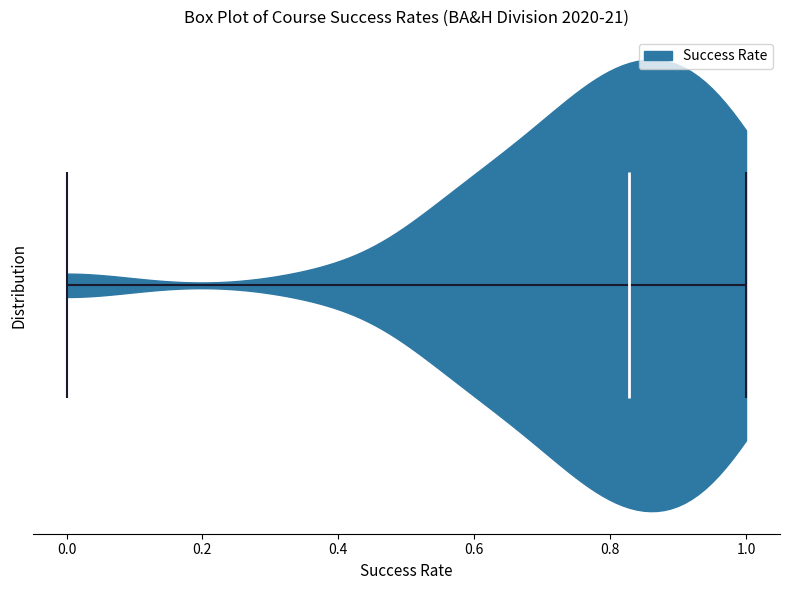

What is the lowest point the violin reaches on the x-axis? The values are not printed on the chart, so give them approximately, as read against the axis.

0.00